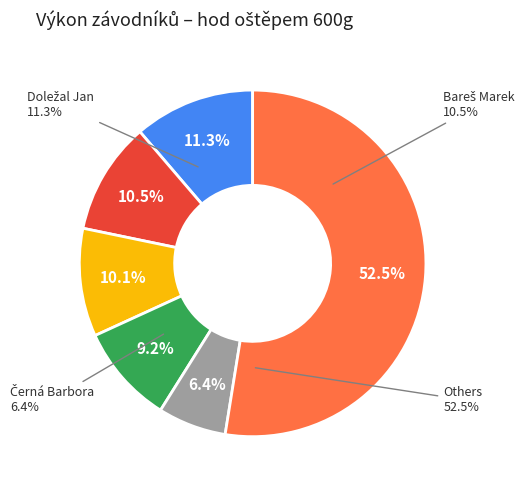

True or false: Česák Ondřej accounts for 1% of the total.

False